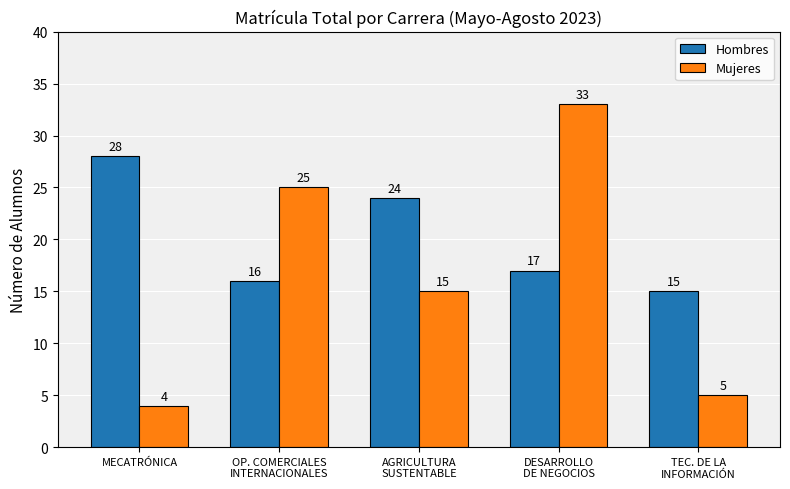

True or false: Hombres has a value of 15 at TEC. DE LA
INFORMACIÓN.

True